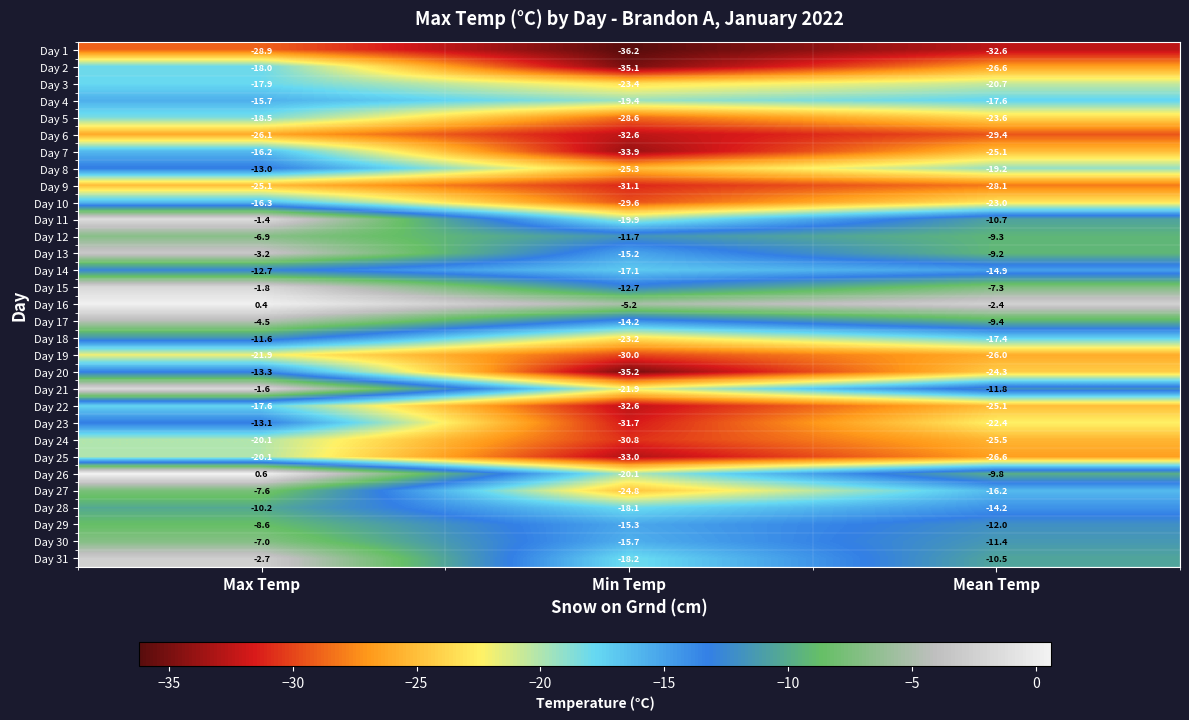

Is it true that Day 2 equals -38.2 at Mean Temp?

False